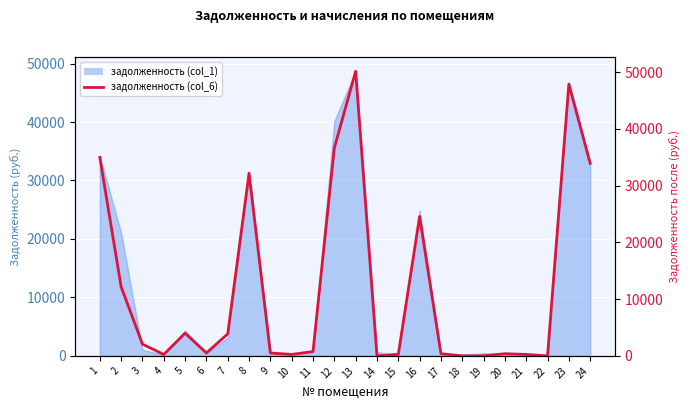

What is the value of the 3rd point from the left?

2068.6